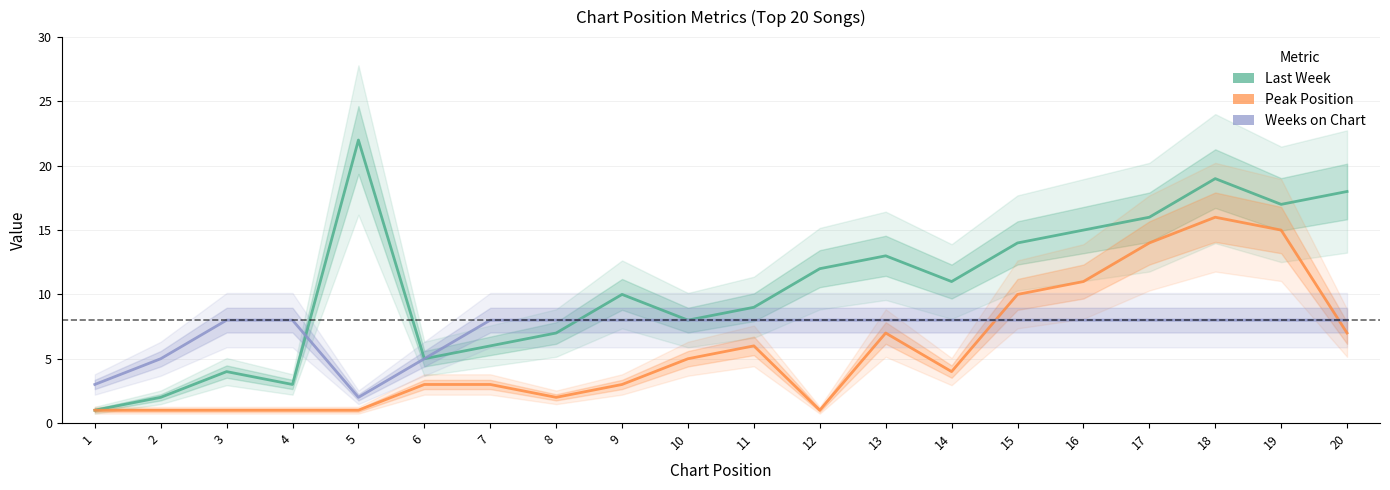

Is it true that Last Week equals 10 at 9?

True